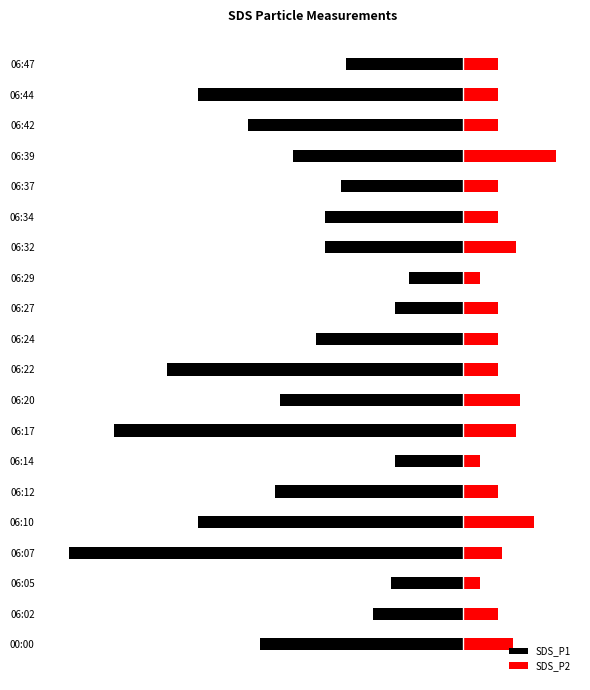

Reading left to right, transcribe all the data shown in this chart.

SDS_P1: -1.1	-0.5	-0.4	-2.2	-1.5	-1.1	-0.4	-1.9	-1.0	-1.6	-0.8	-0.4	-0.3	-0.8	-0.8	-0.7	-0.9	-1.2	-1.5	-0.7
SDS_P2: 0.3	0.2	0.1	0.2	0.4	0.2	0.1	0.3	0.3	0.2	0.2	0.2	0.1	0.3	0.2	0.2	0.5	0.2	0.2	0.2